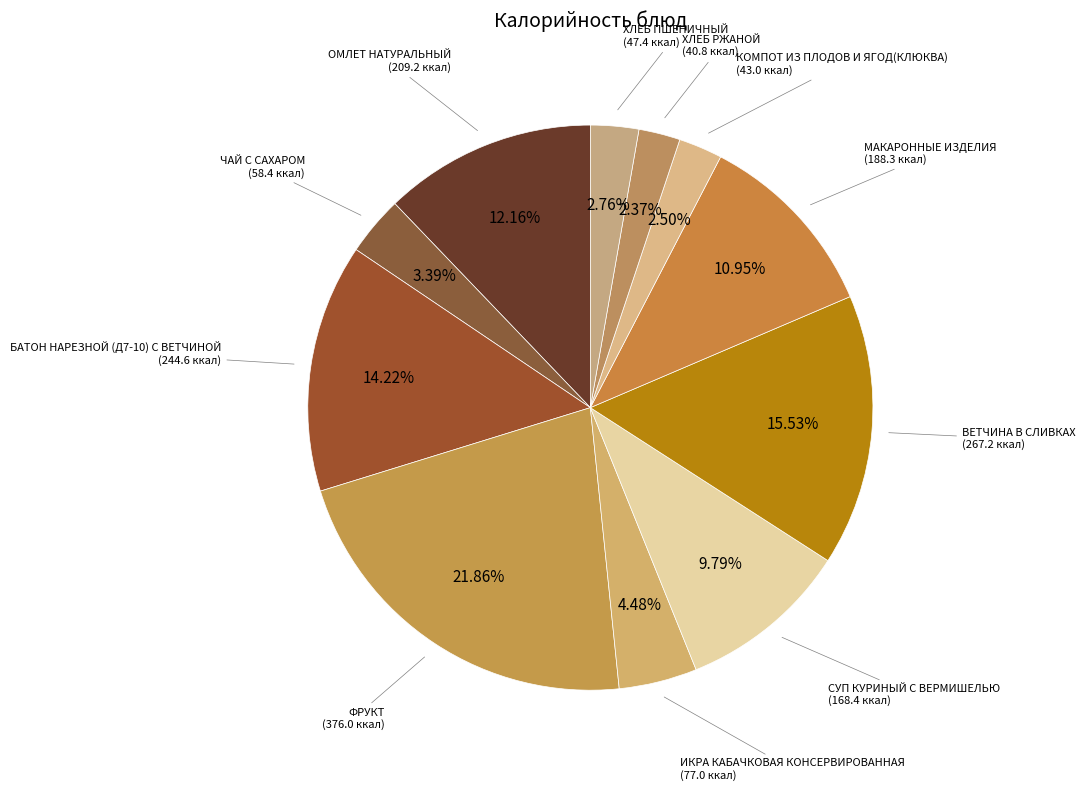

Is the sum of СУП КУРИНЫЙ С ВЕРМИШЕЛЬЮ and ХЛЕБ ПШЕНИЧНЫЙ greater than half?

No